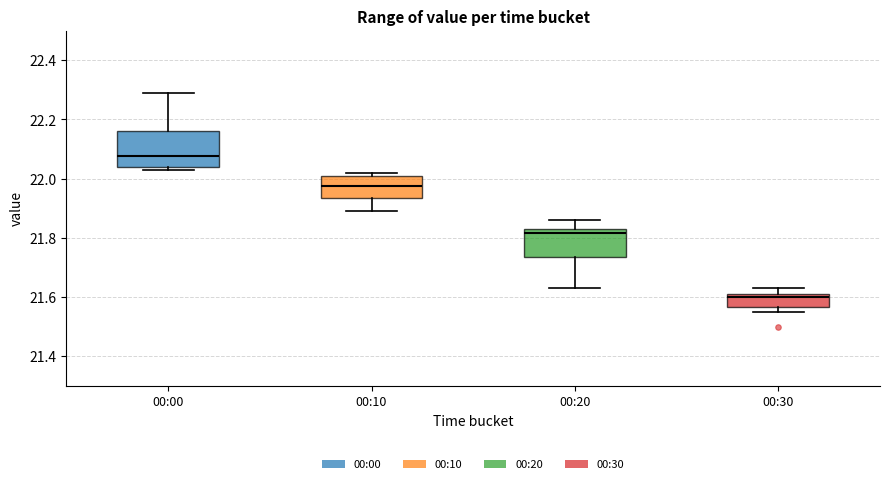

Where does the median line of the box for 00:30 sit on the y-axis? The values are not printed on the chart, so give them approximately, as read against the axis.

21.60